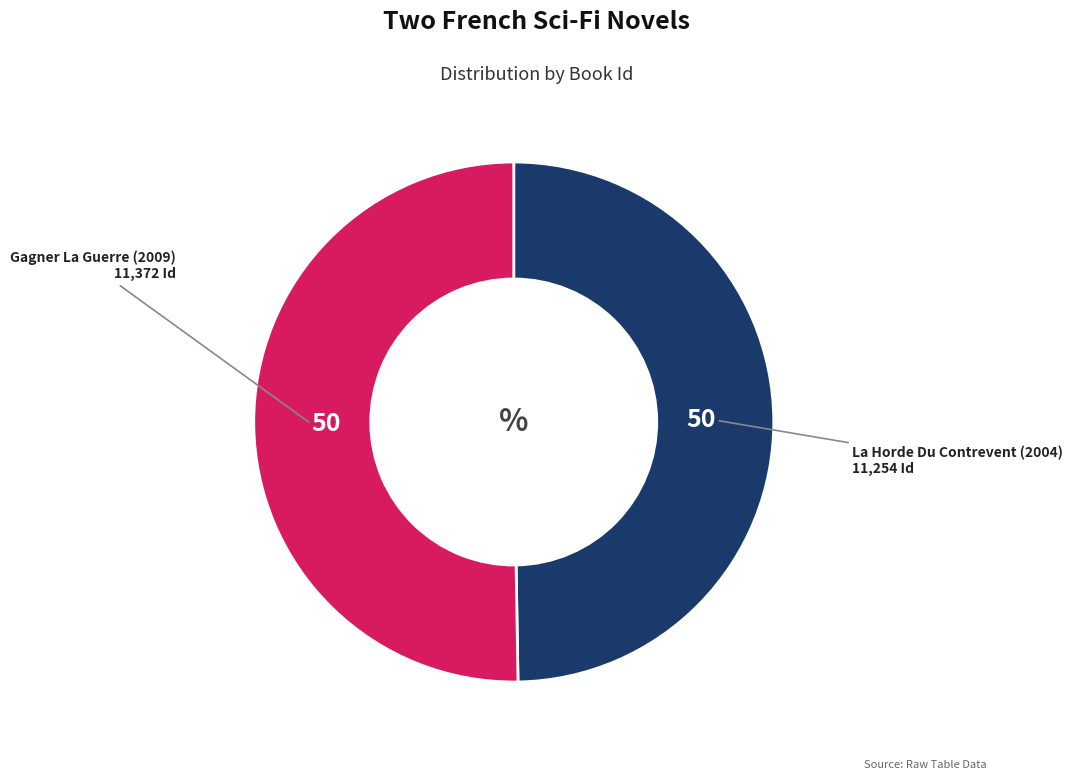

True or false: Gagner La Guerre (2009) accounts for 58% of the total.

False